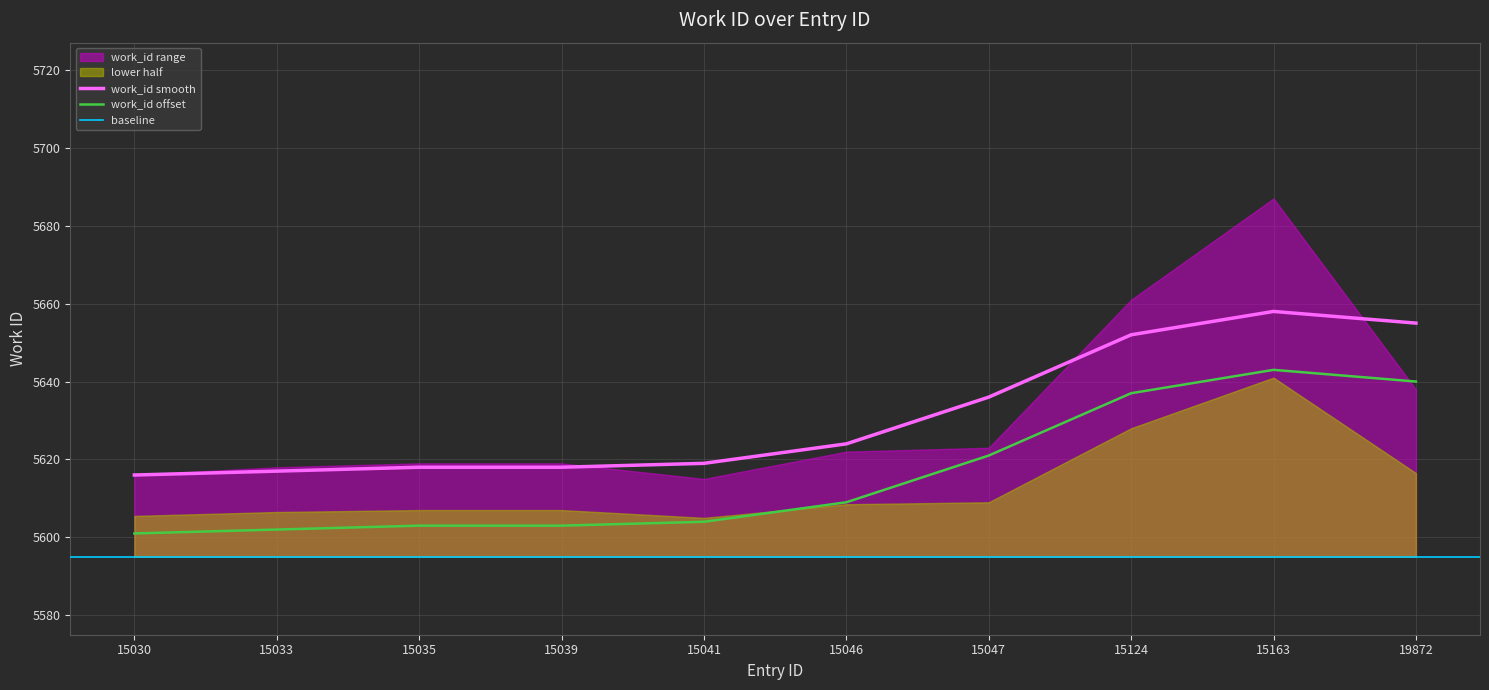

List the labels in order of value, smallest first.

15041, 15030, 15033, 15035, 15039, 15046, 15047, 19872, 15124, 15163